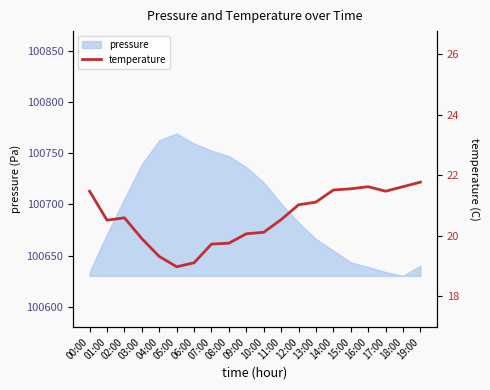

List the labels in order of value, smallest first.

05:00, 06:00, 04:00, 07:00, 08:00, 03:00, 09:00, 10:00, 01:00, 11:00, 02:00, 12:00, 13:00, 00:00, 17:00, 14:00, 15:00, 16:00, 18:00, 19:00